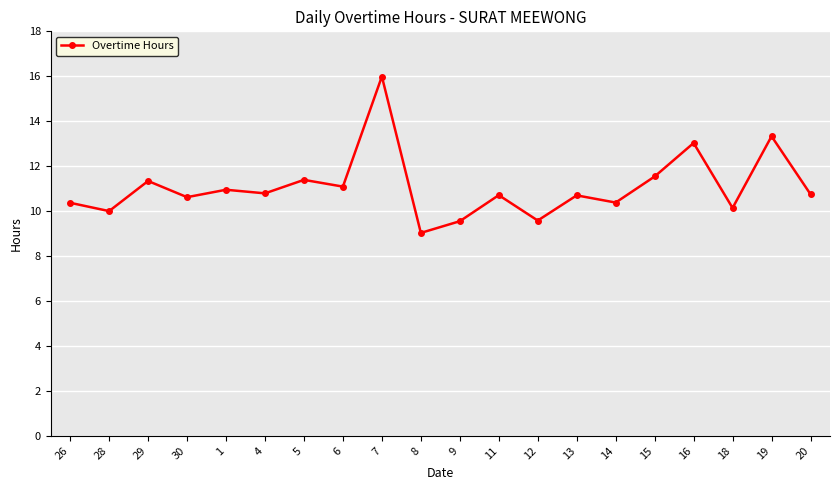

What is the ratio of the value at 30 to the value at 12?

1.1